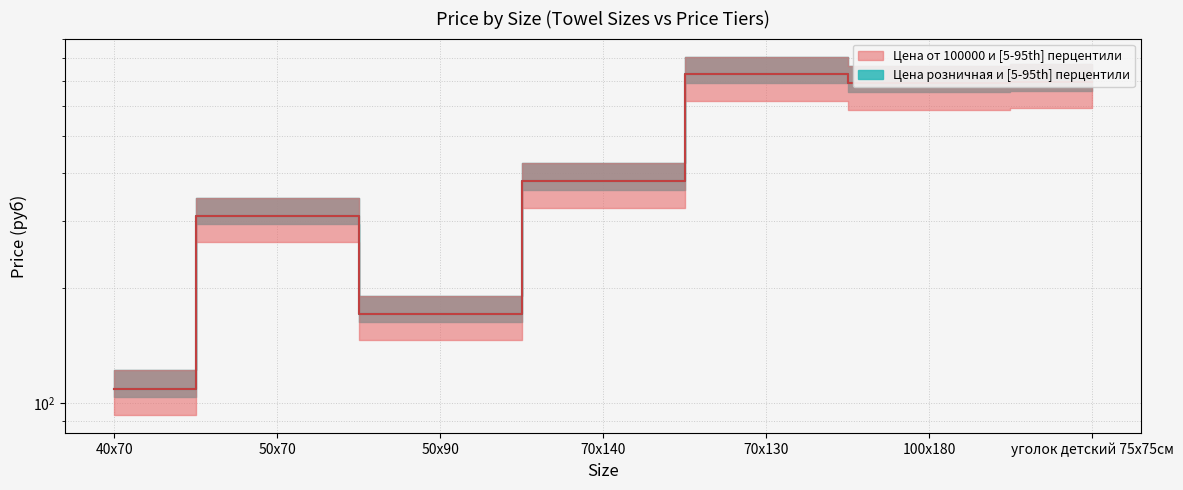

Is it true that Цена от 100000 equals 171 at 50х90?

True